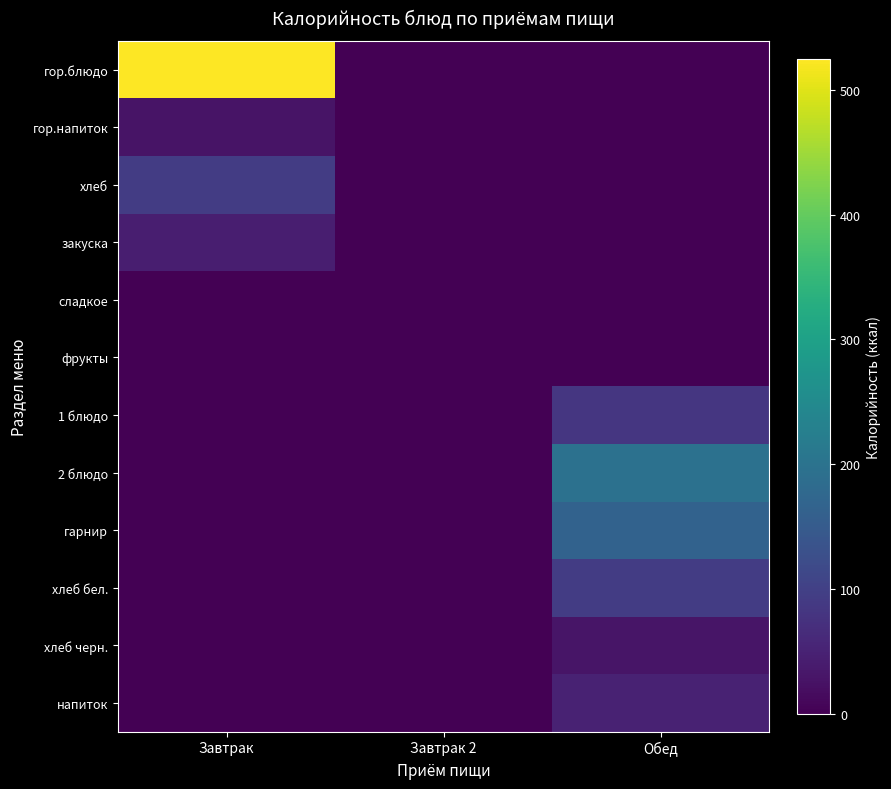

List the series in order of their peak value, lowest first.

сладкое, фрукты, гор.напиток, хлеб черн., закуска, напиток, 1 блюдо, хлеб, хлеб бел., гарнир, 2 блюдо, гор.блюдо